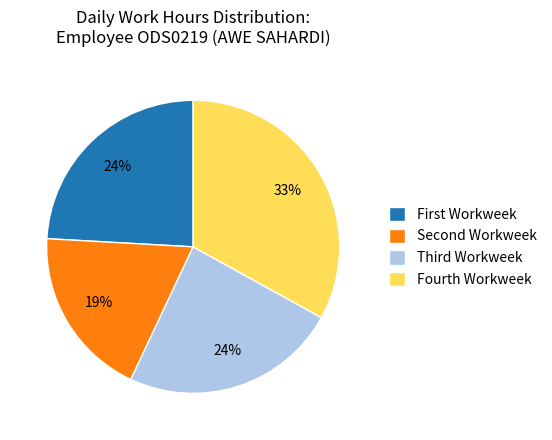

The Fourth Workweek slice represents 33% of the pie. True or false?

True